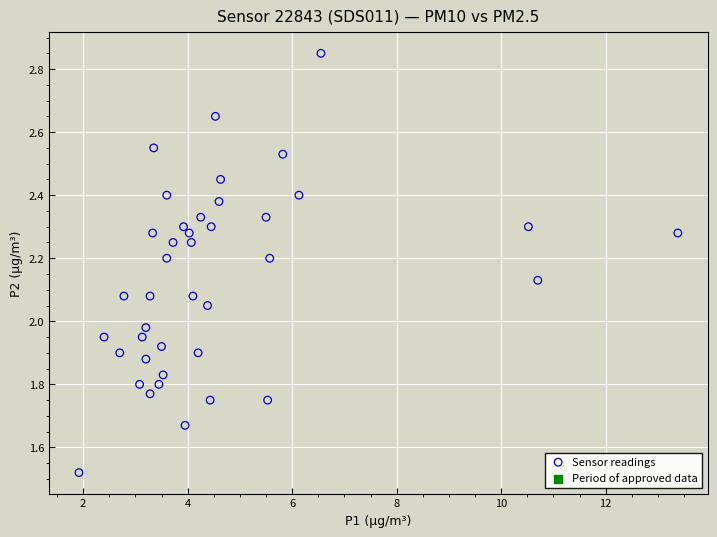

What is the range of Y values (max minus min)?

1.3